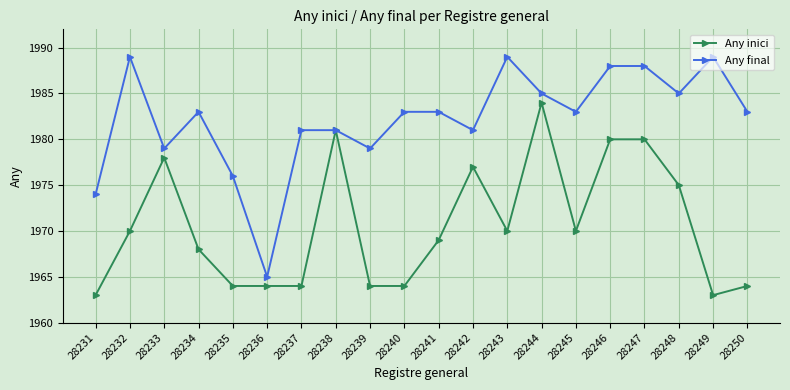

Reading left to right, extract all data points from this chart.

Any inici: 1963	1970	1978	1968	1964	1964	1964	1981	1964	1964	1969	1977	1970	1984	1970	1980	1980	1975	1963	1964
Any final: 1974	1989	1979	1983	1976	1965	1981	1981	1979	1983	1983	1981	1989	1985	1983	1988	1988	1985	1989	1983